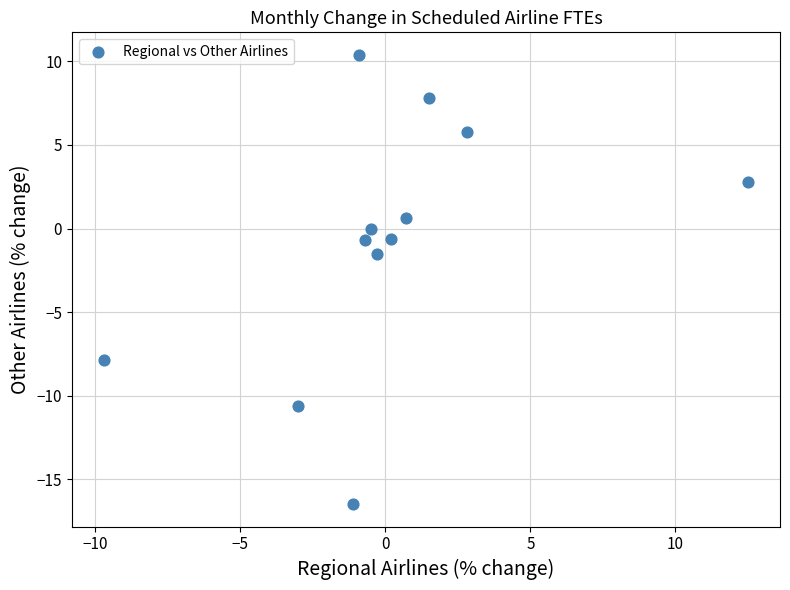

What Y value in the scatter plot is closest to -3?

-1.5